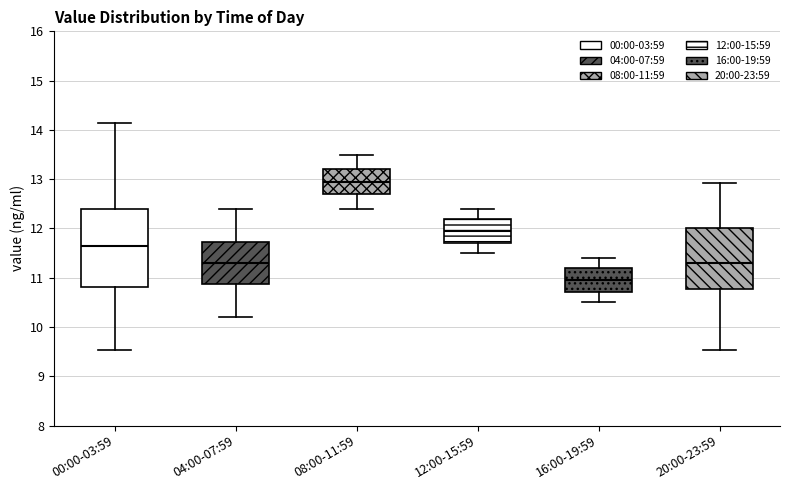

Reading left to right, read every box against the y-axis: the position of its median line, the range the box covers, and the ends of its whiskers. The values are not printed on the chart, so give them approximately, as read against the axis.

00:00-03:59: median 11.6, box 10.8 to 12.4, whiskers 9.5 to 14.1
04:00-07:59: median 11.3, box 10.9 to 11.7, whiskers 10.2 to 12.4
08:00-11:59: median 13.0, box 12.7 to 13.2, whiskers 12.4 to 13.5
12:00-15:59: median 12.0, box 11.7 to 12.2, whiskers 11.5 to 12.4
16:00-19:59: median 11.0, box 10.7 to 11.2, whiskers 10.5 to 11.4
20:00-23:59: median 11.3, box 10.8 to 12.0, whiskers 9.5 to 12.9